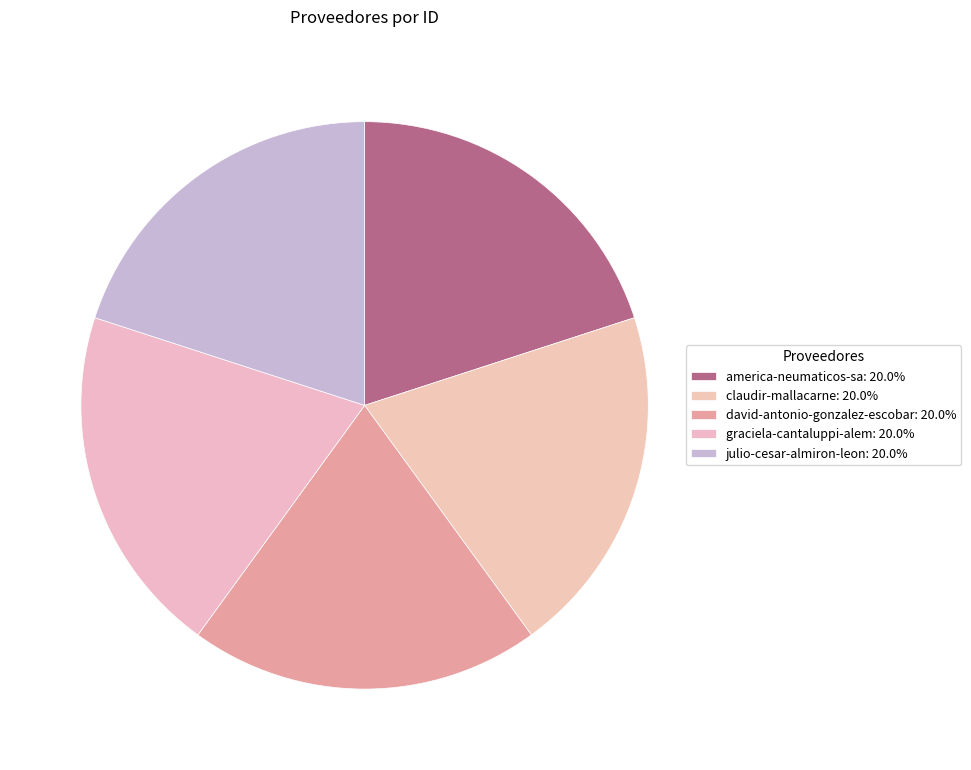

Does graciela-cantaluppi-alem represent more than half of the total?

No